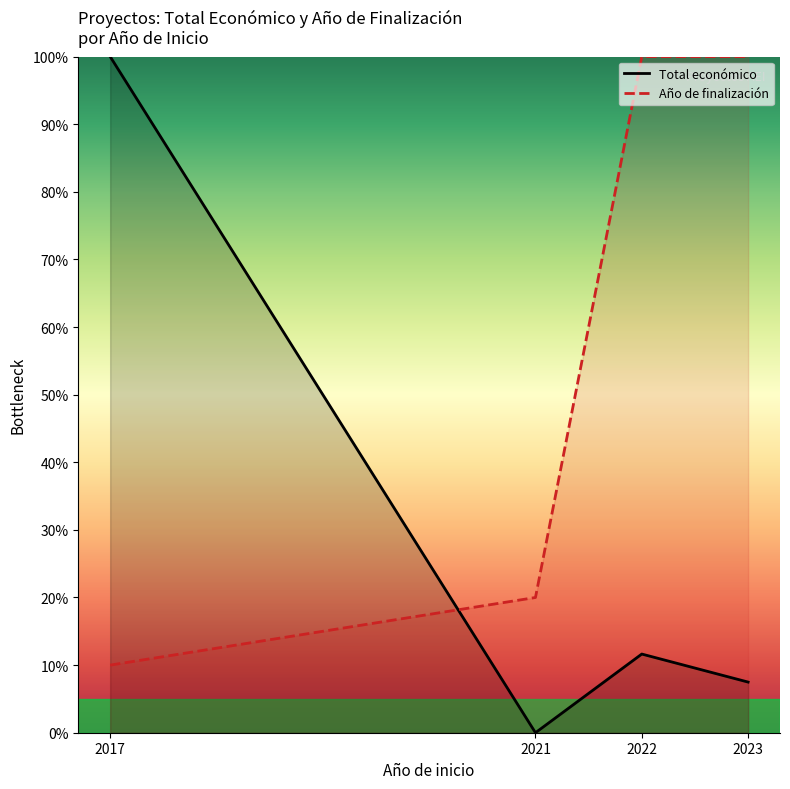

Reading left to right, list all the values displayed in this chart.

Total económico: 100.0	0.0	11.6	7.5
Año de finalización: 10.0	20.0	100.0	100.0